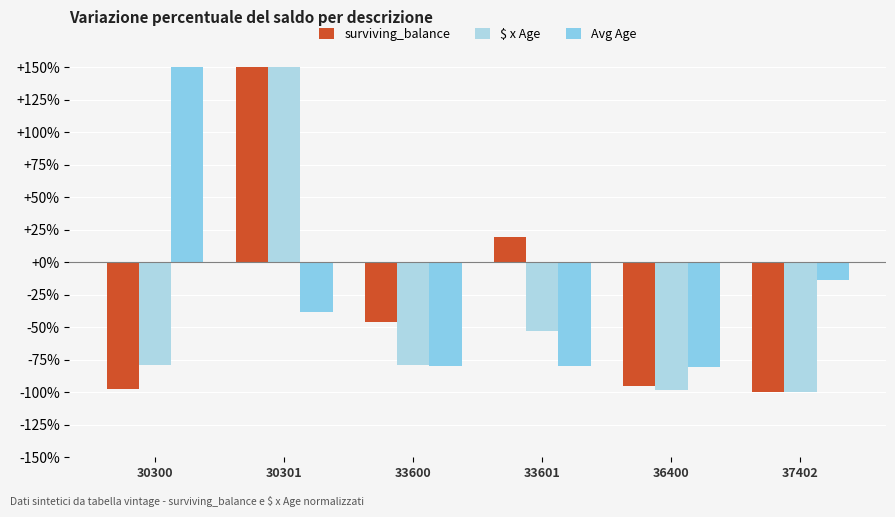

How many groups of bars are there?

6